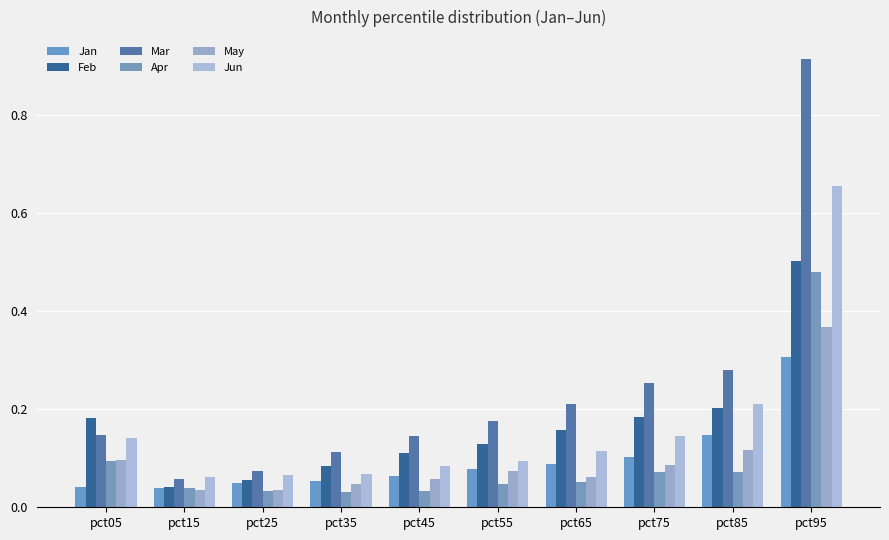

The Mar series shows 0.0 at pct15. True or false?

False